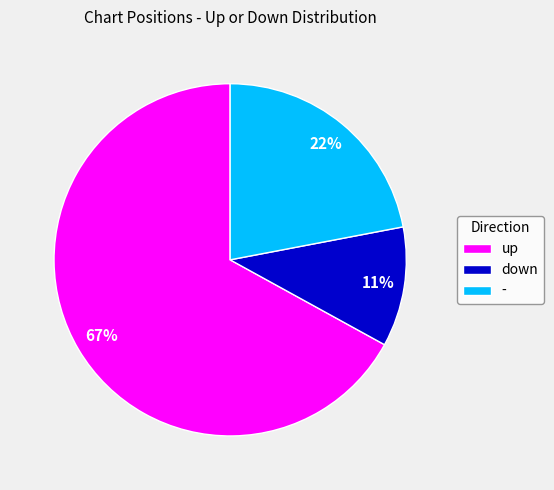

Between - and up, which is larger?

up